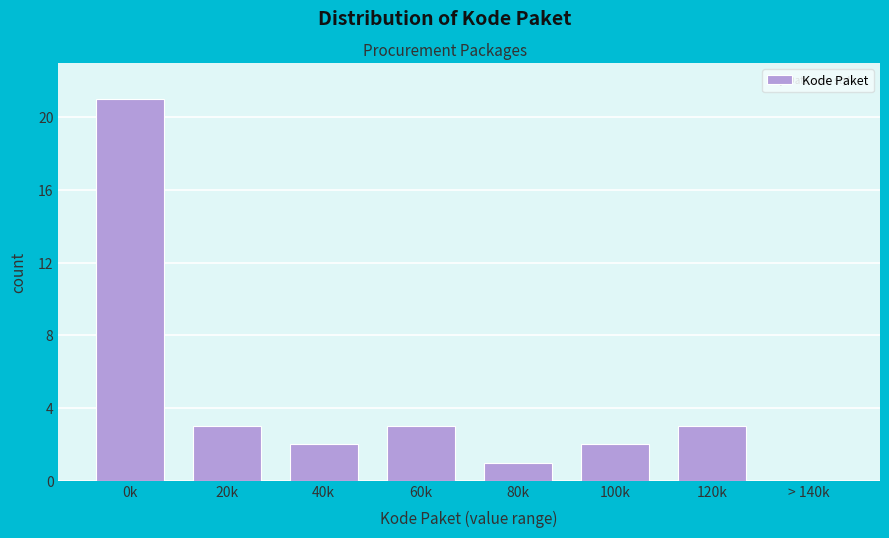

Reading right to left, list all the values displayed in this chart.

> 140k=0	120k=3	100k=2	80k=1	60k=3	40k=2	20k=3	0k=21